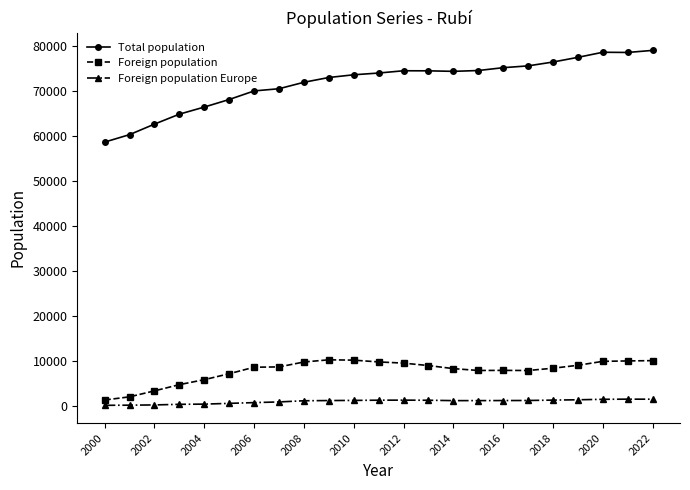

Which series has the largest total across all categories?

Total population